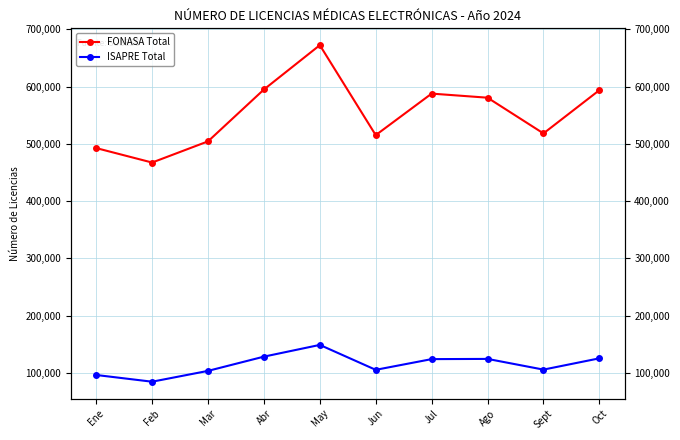

Rank the series by their average value, from lowest to highest.

ISAPRE Total, FONASA Total